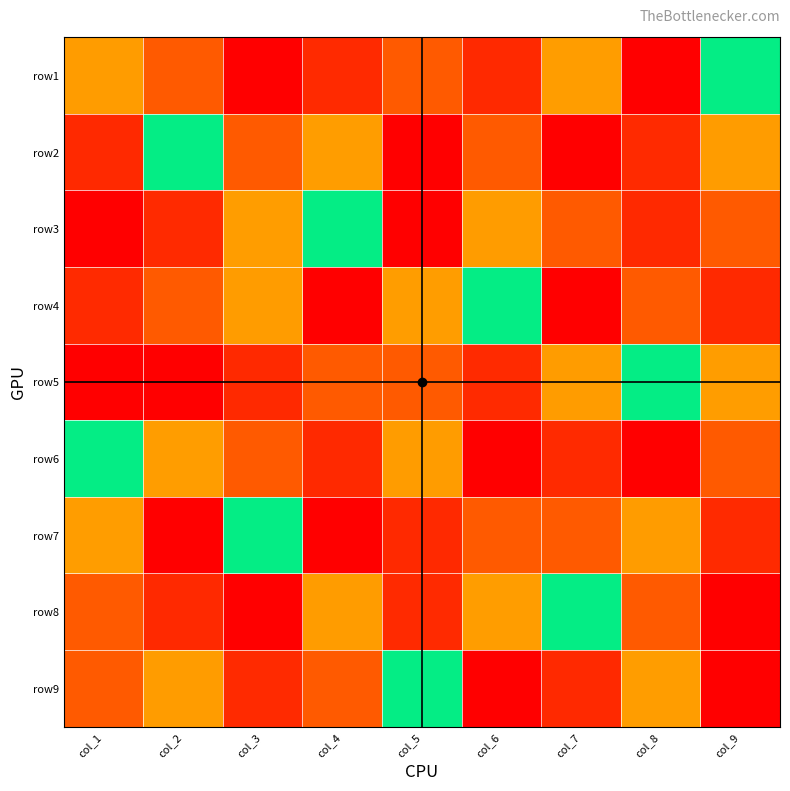

Reading right to left, list all the values displayed in this chart.

row1: col_9=5	col_8=1	col_7=4	col_6=8	col_5=3	col_4=2	col_3=9	col_2=7	col_1=6
row2: col_9=6	col_8=2	col_7=9	col_6=7	col_5=1	col_4=4	col_3=3	col_2=5	col_1=8
row3: col_9=7	col_8=8	col_7=3	col_6=6	col_5=9	col_4=5	col_3=4	col_2=2	col_1=1
row4: col_9=8	col_8=7	col_7=1	col_6=5	col_5=4	col_4=9	col_3=6	col_2=3	col_1=2
row5: col_9=4	col_8=5	col_7=6	col_6=2	col_5=7	col_4=3	col_3=8	col_2=1	col_1=9
row6: col_9=3	col_8=9	col_7=2	col_6=1	col_5=6	col_4=8	col_3=7	col_2=4	col_1=5
row7: col_9=2	col_8=6	col_7=7	col_6=3	col_5=8	col_4=1	col_3=5	col_2=9	col_1=4
row8: col_9=9	col_8=3	col_7=5	col_6=4	col_5=2	col_4=6	col_3=1	col_2=8	col_1=7
row9: col_9=1	col_8=4	col_7=8	col_6=9	col_5=5	col_4=7	col_3=2	col_2=6	col_1=3